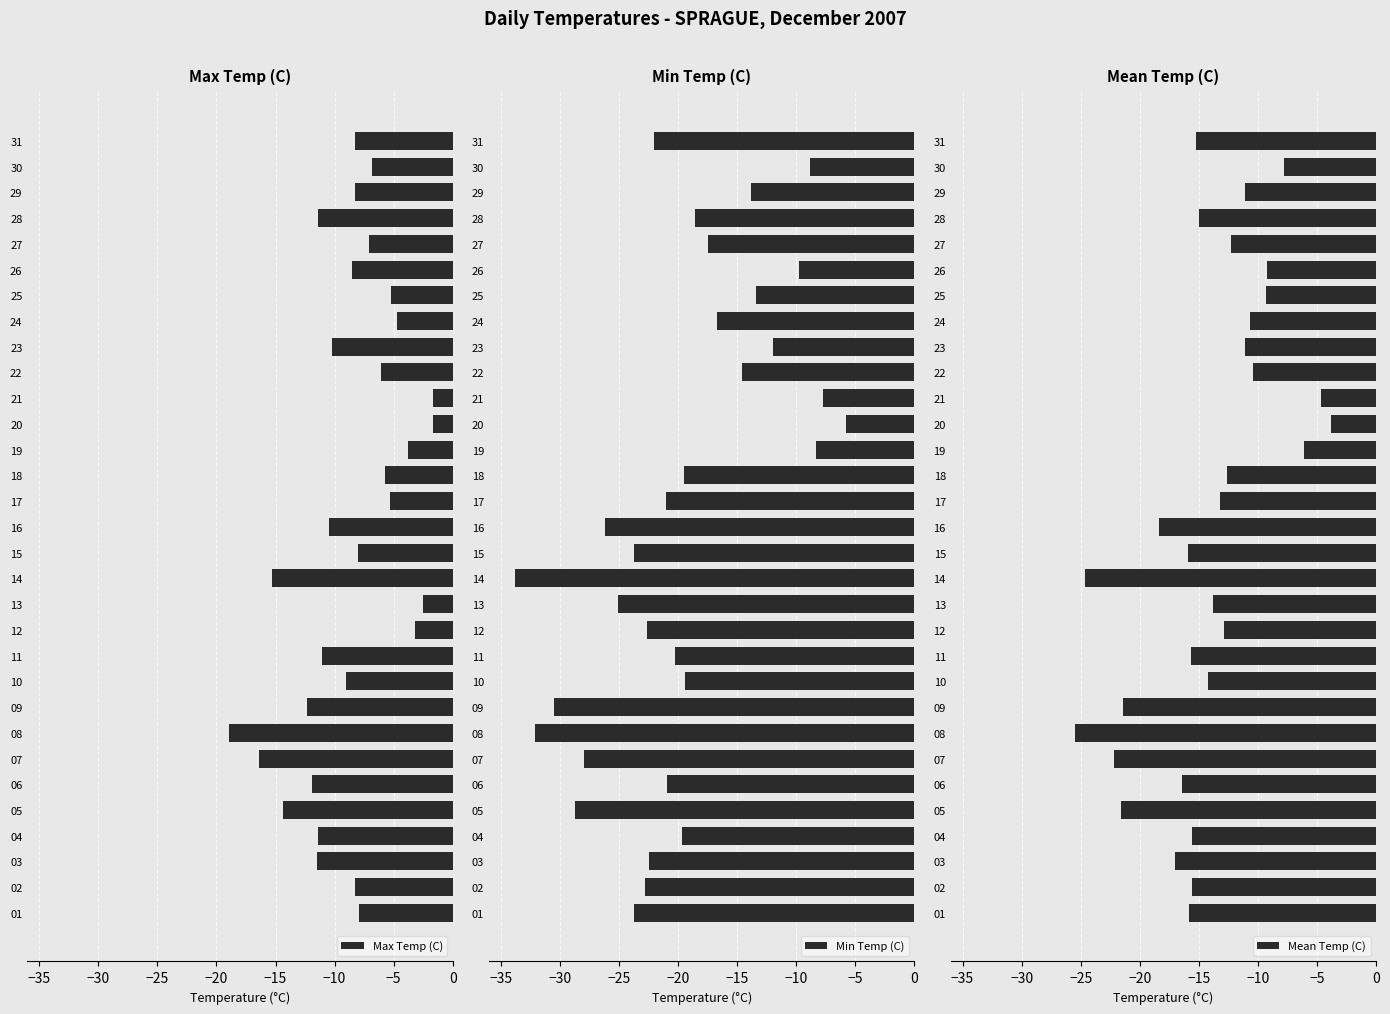

What is the sum of all Max Temp (C) values?

-267.4